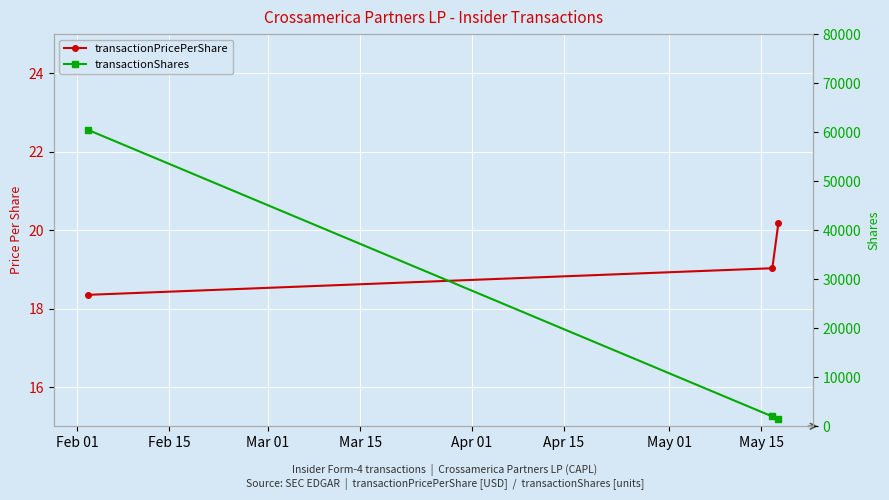

Reading left to right, list all the values displayed in this chart.

transactionPricePerShare: 18.4	19.0	20.2
transactionShares: 60437.0	2000.0	1500.0